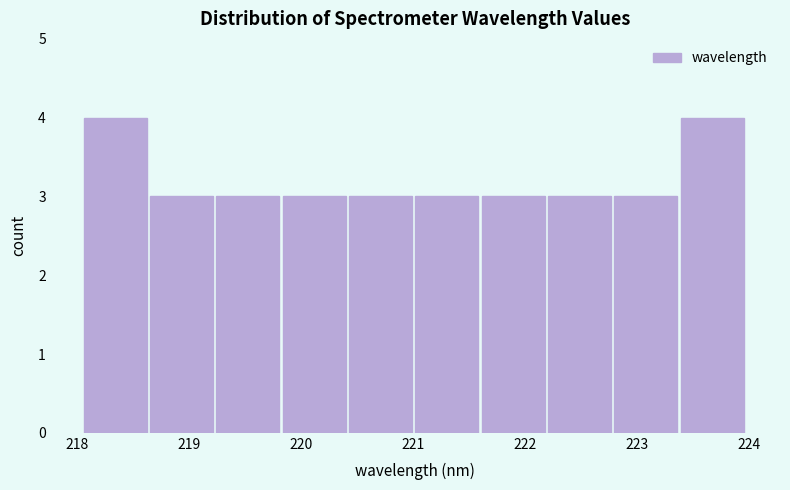

What is the height of the bar covering 219.2 to 219.8 on the x-axis? Neither the bar edges nor the heights are printed on the chart, so give them approximately, as read against the axes.

3